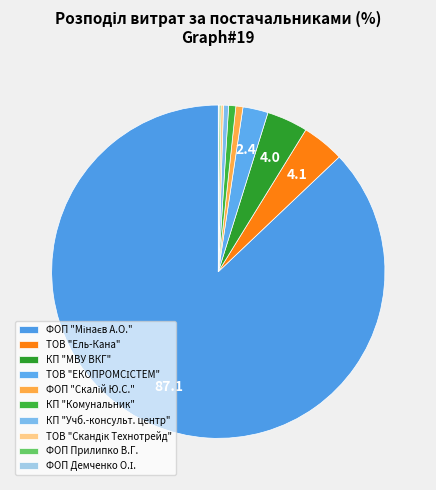

Between ФОП "Скалій Ю.С." and ТОВ "Скандік Технотрейд", which is larger?

ФОП "Скалій Ю.С."